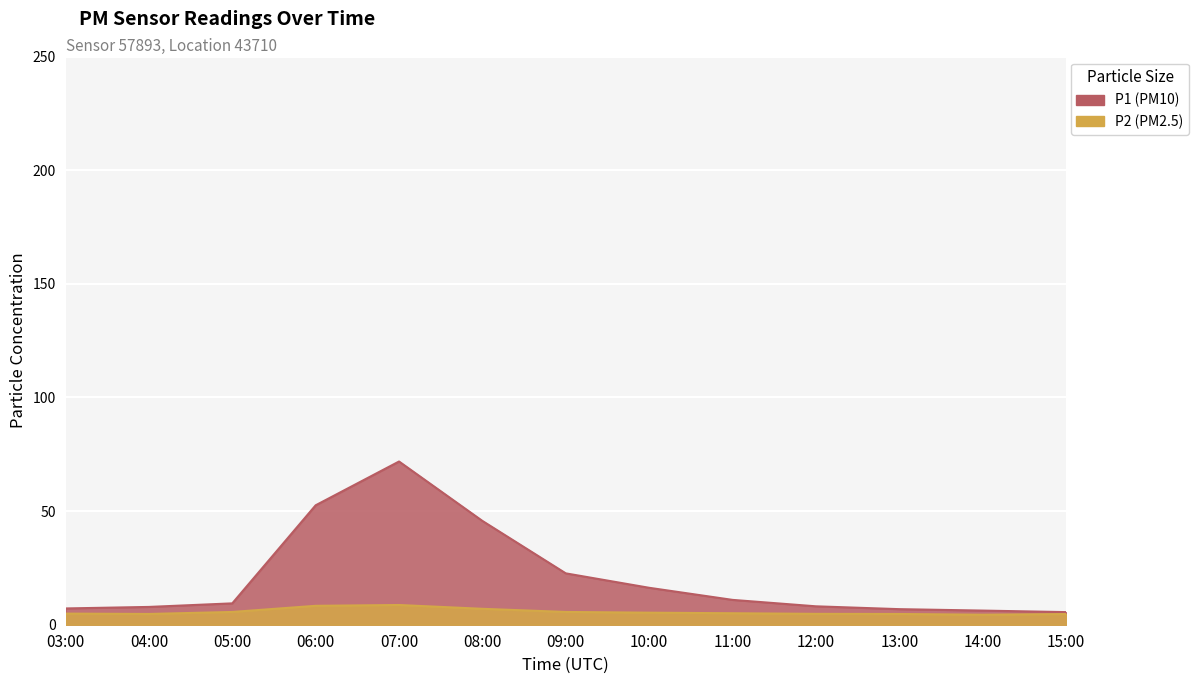

Between 15:00 and 08:00, which is larger?

08:00